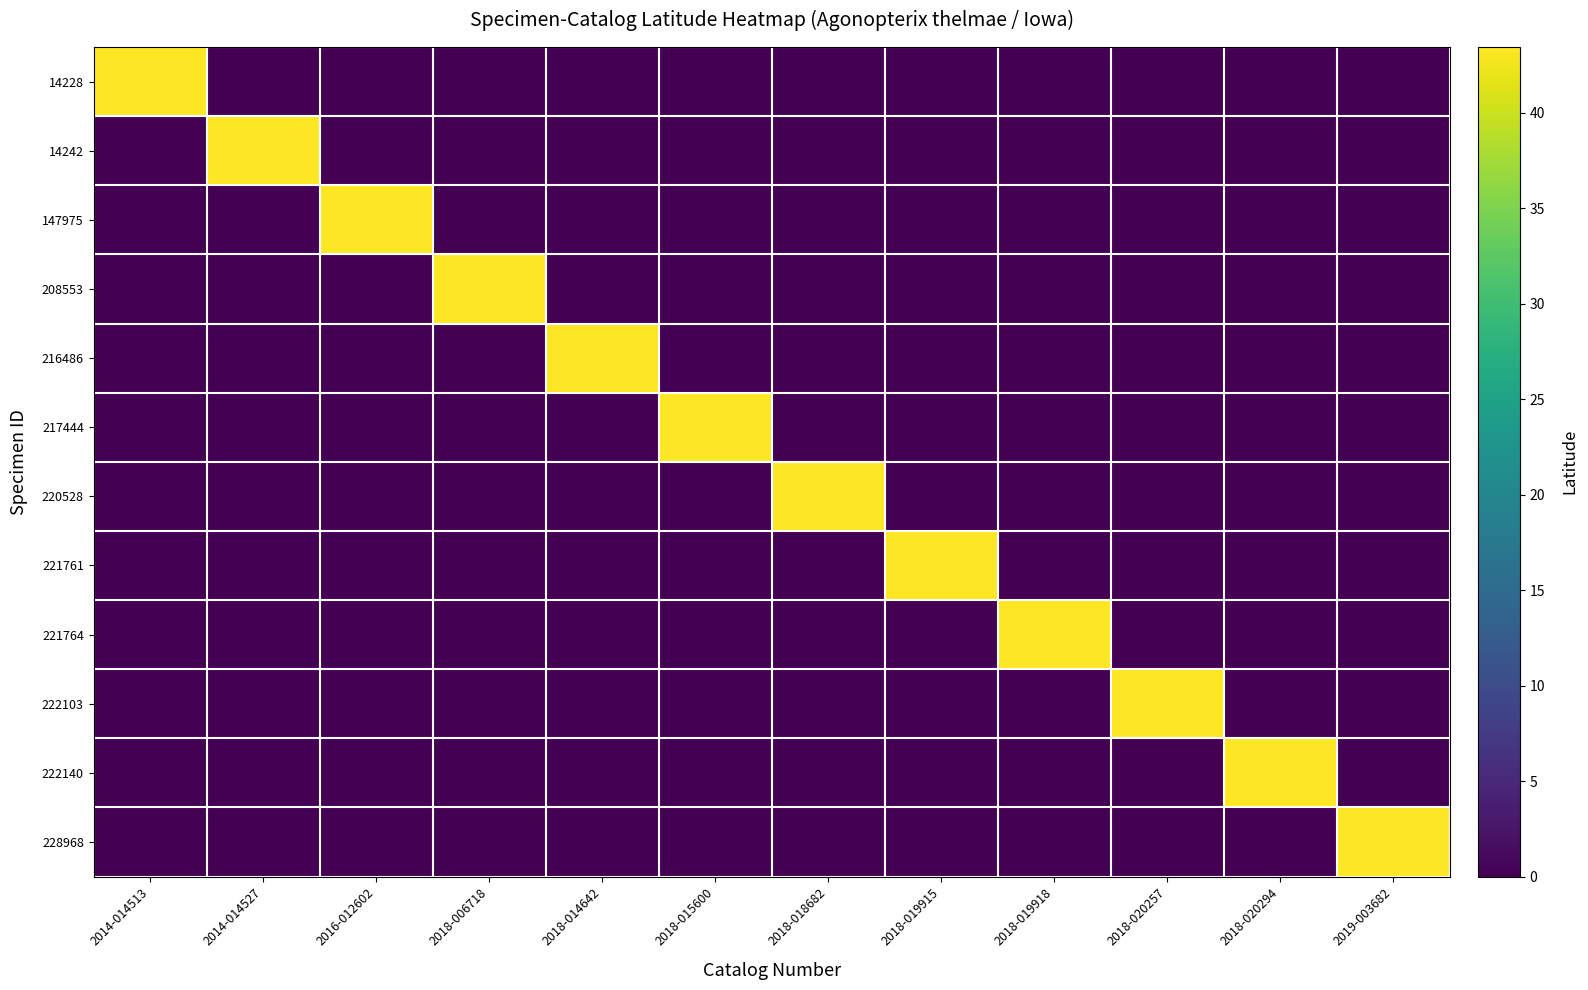

Reading right to left, list all the values displayed in this chart.

14228: 2019-003682=0.0	2018-020294=0.0	2018-020257=0.0	2018-019918=0.0	2018-019915=0.0	2018-018682=0.0	2018-015600=0.0	2018-014642=0.0	2018-006718=0.0	2016-012602=0.0	2014-014527=0.0	2014-014513=43.4
14242: 2019-003682=0.0	2018-020294=0.0	2018-020257=0.0	2018-019918=0.0	2018-019915=0.0	2018-018682=0.0	2018-015600=0.0	2018-014642=0.0	2018-006718=0.0	2016-012602=0.0	2014-014527=43.4	2014-014513=0.0
147975: 2019-003682=0.0	2018-020294=0.0	2018-020257=0.0	2018-019918=0.0	2018-019915=0.0	2018-018682=0.0	2018-015600=0.0	2018-014642=0.0	2018-006718=0.0	2016-012602=43.4	2014-014527=0.0	2014-014513=0.0
208553: 2019-003682=0.0	2018-020294=0.0	2018-020257=0.0	2018-019918=0.0	2018-019915=0.0	2018-018682=0.0	2018-015600=0.0	2018-014642=0.0	2018-006718=43.4	2016-012602=0.0	2014-014527=0.0	2014-014513=0.0
216486: 2019-003682=0.0	2018-020294=0.0	2018-020257=0.0	2018-019918=0.0	2018-019915=0.0	2018-018682=0.0	2018-015600=0.0	2018-014642=43.4	2018-006718=0.0	2016-012602=0.0	2014-014527=0.0	2014-014513=0.0
217444: 2019-003682=0.0	2018-020294=0.0	2018-020257=0.0	2018-019918=0.0	2018-019915=0.0	2018-018682=0.0	2018-015600=43.4	2018-014642=0.0	2018-006718=0.0	2016-012602=0.0	2014-014527=0.0	2014-014513=0.0
220528: 2019-003682=0.0	2018-020294=0.0	2018-020257=0.0	2018-019918=0.0	2018-019915=0.0	2018-018682=43.4	2018-015600=0.0	2018-014642=0.0	2018-006718=0.0	2016-012602=0.0	2014-014527=0.0	2014-014513=0.0
221761: 2019-003682=0.0	2018-020294=0.0	2018-020257=0.0	2018-019918=0.0	2018-019915=43.4	2018-018682=0.0	2018-015600=0.0	2018-014642=0.0	2018-006718=0.0	2016-012602=0.0	2014-014527=0.0	2014-014513=0.0
221764: 2019-003682=0.0	2018-020294=0.0	2018-020257=0.0	2018-019918=43.4	2018-019915=0.0	2018-018682=0.0	2018-015600=0.0	2018-014642=0.0	2018-006718=0.0	2016-012602=0.0	2014-014527=0.0	2014-014513=0.0
222103: 2019-003682=0.0	2018-020294=0.0	2018-020257=43.4	2018-019918=0.0	2018-019915=0.0	2018-018682=0.0	2018-015600=0.0	2018-014642=0.0	2018-006718=0.0	2016-012602=0.0	2014-014527=0.0	2014-014513=0.0
222140: 2019-003682=0.0	2018-020294=43.4	2018-020257=0.0	2018-019918=0.0	2018-019915=0.0	2018-018682=0.0	2018-015600=0.0	2018-014642=0.0	2018-006718=0.0	2016-012602=0.0	2014-014527=0.0	2014-014513=0.0
228968: 2019-003682=43.4	2018-020294=0.0	2018-020257=0.0	2018-019918=0.0	2018-019915=0.0	2018-018682=0.0	2018-015600=0.0	2018-014642=0.0	2018-006718=0.0	2016-012602=0.0	2014-014527=0.0	2014-014513=0.0